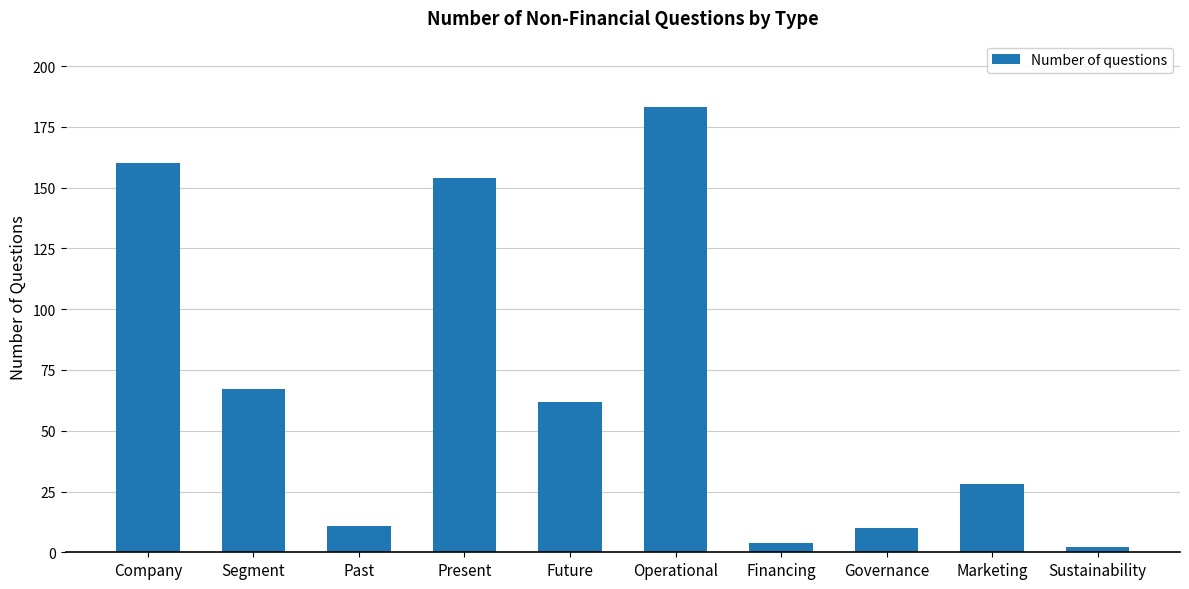

Where does the data first go above 62?

Company